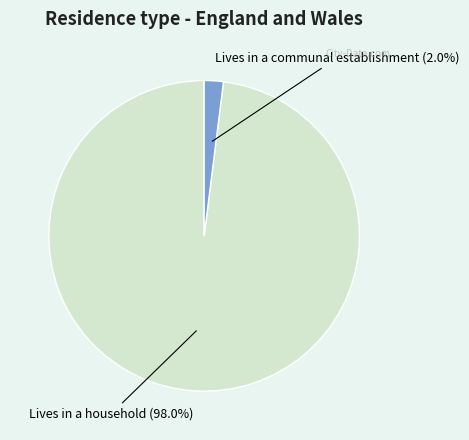

How many slices are in this pie chart?

2